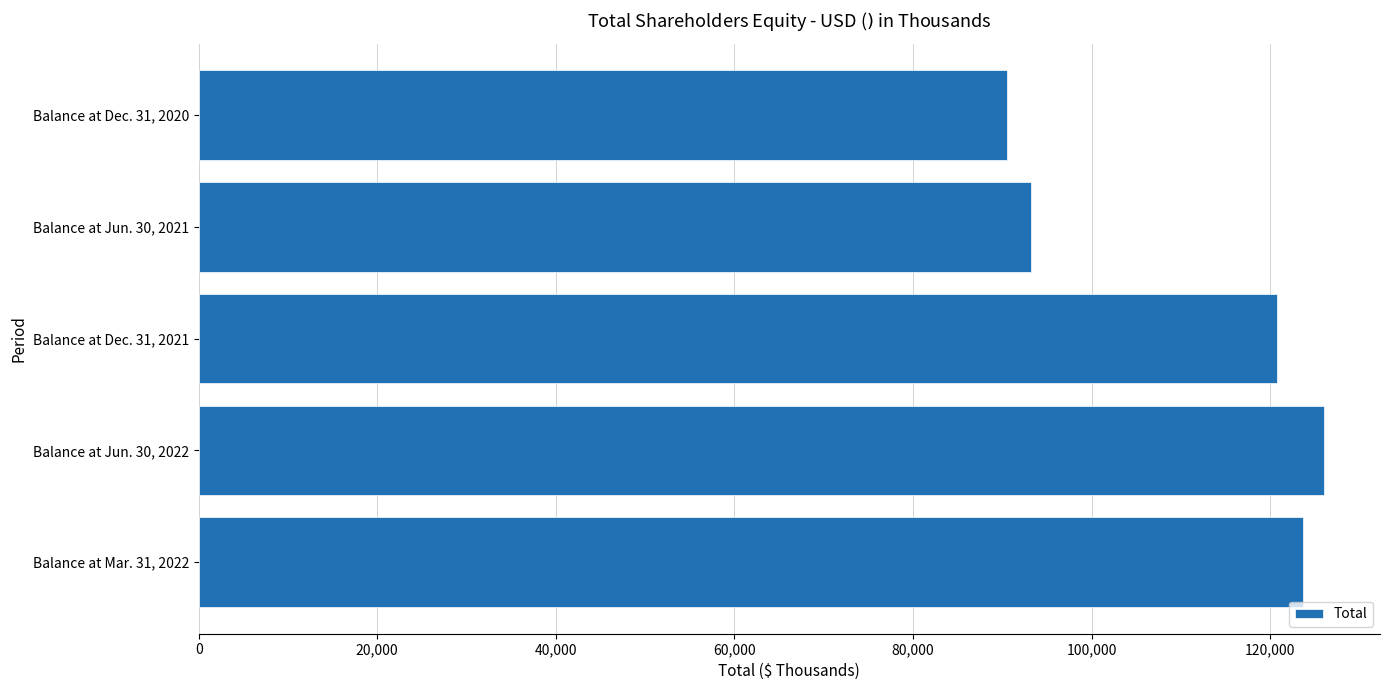

How many data points does each series have?

5